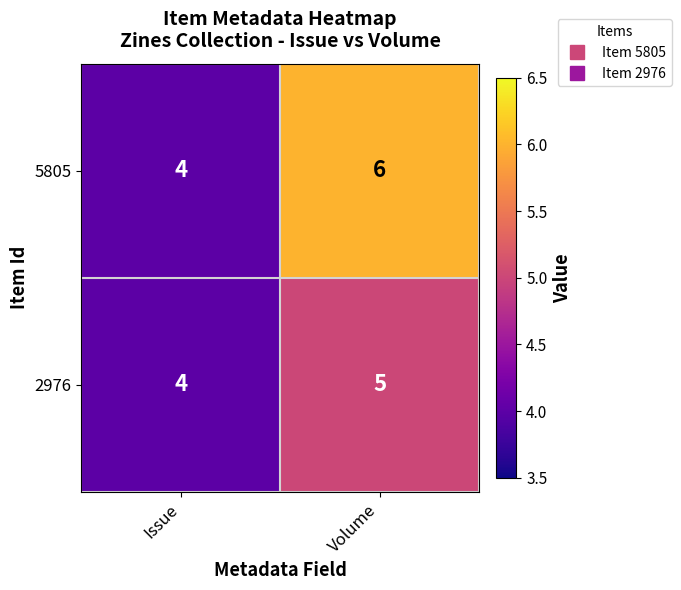

What is the approximate value of 2976 at Volume?

5